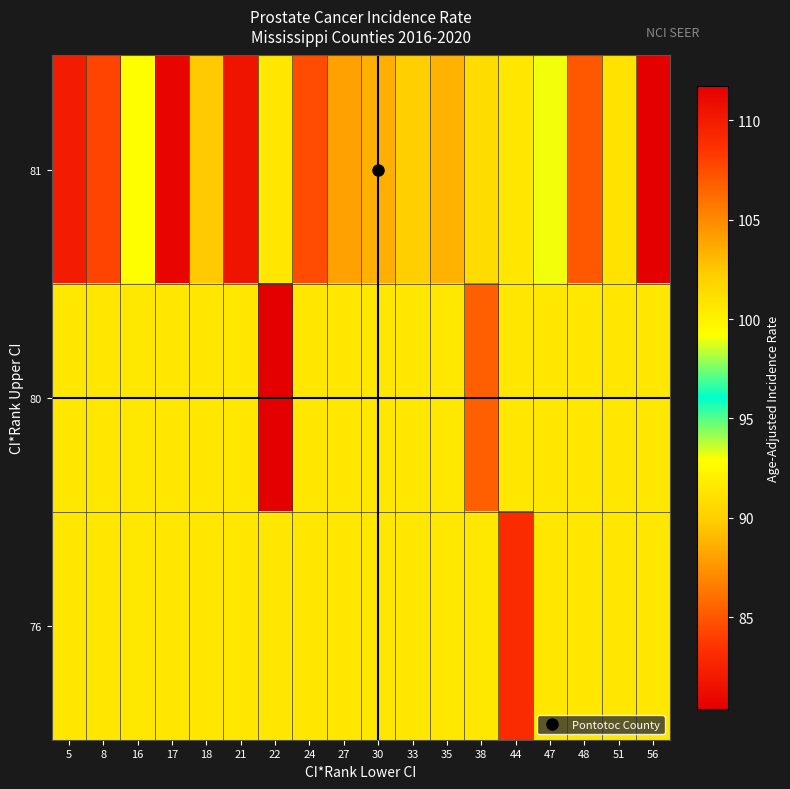

What is the smallest value displayed?

80.4